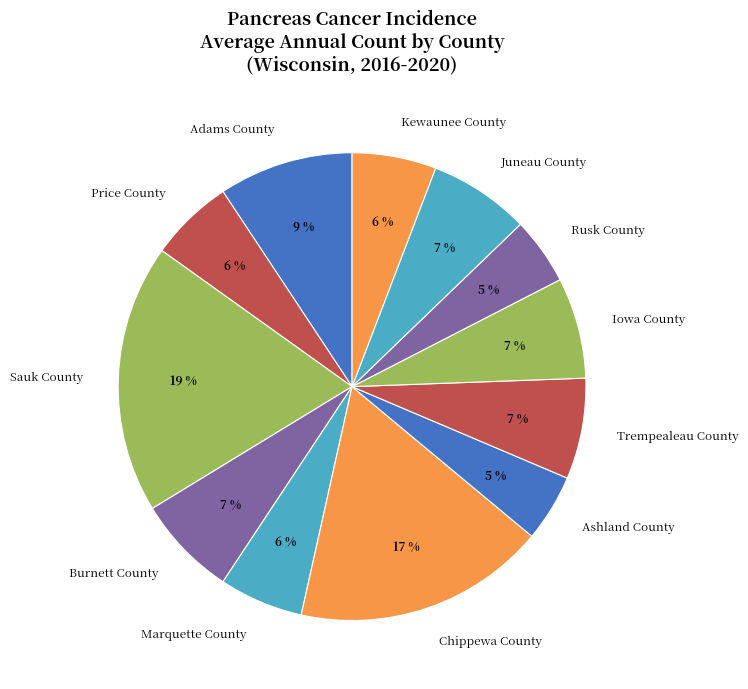

Is it true that Price County is 6% of the pie?

True